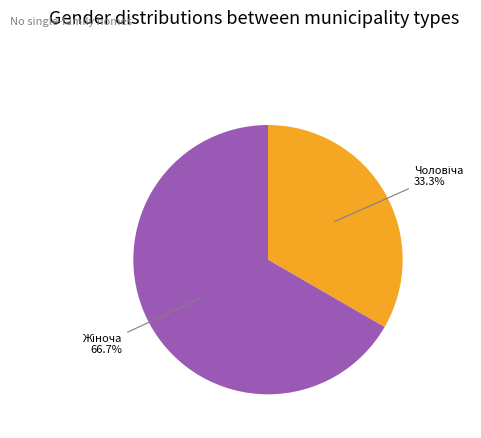

Does any single category account for the majority?

Yes